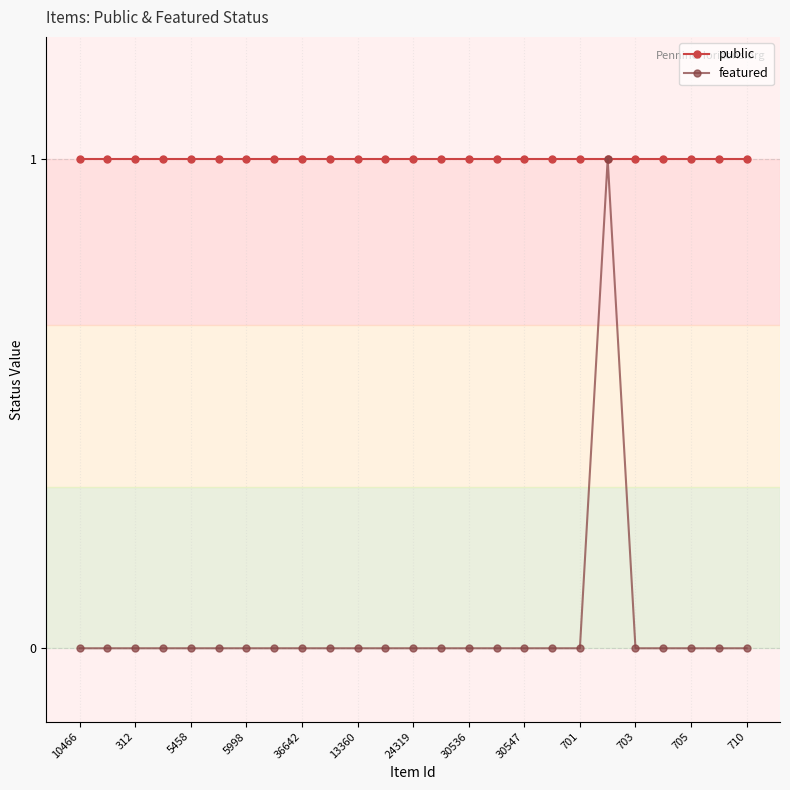

Which series has the widest spread of values?

featured